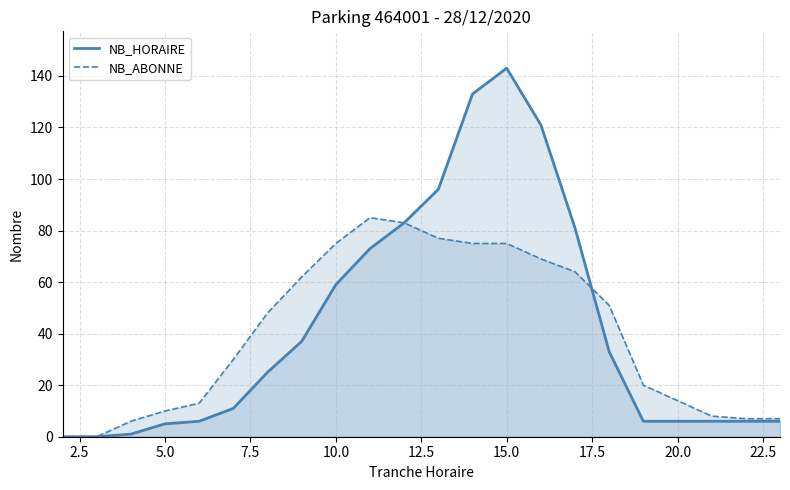

What is the maximum value for NB_HORAIRE?

143